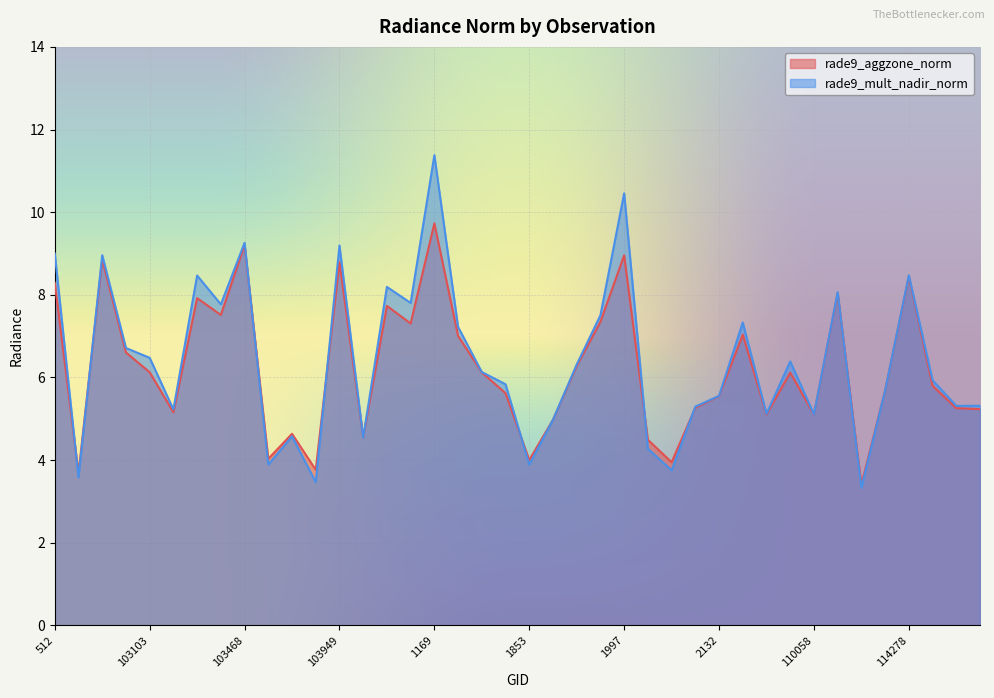

List the series in order of their overall mean, lowest first.

rade9_aggzone_norm, rade9_mult_nadir_norm